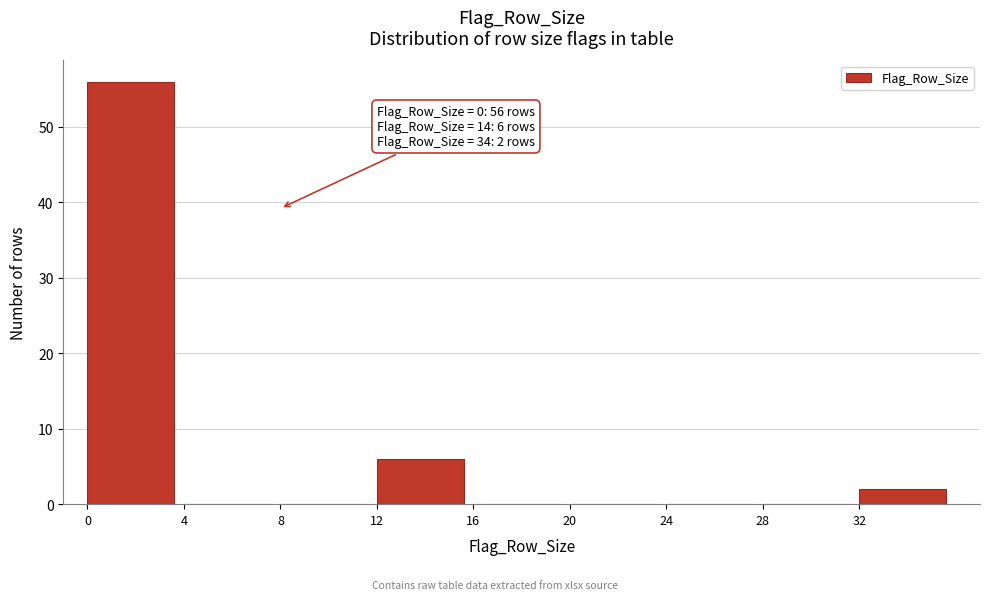

Over which range of the x-axis is the bar tallest?

0 to 4